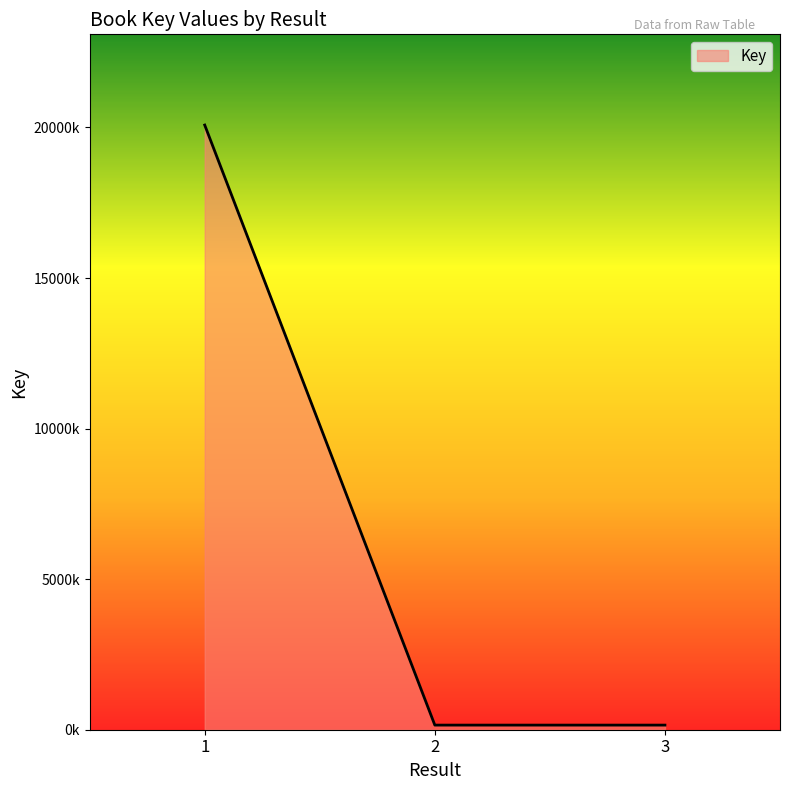

Is this an area chart (filled region under the line)?

Yes